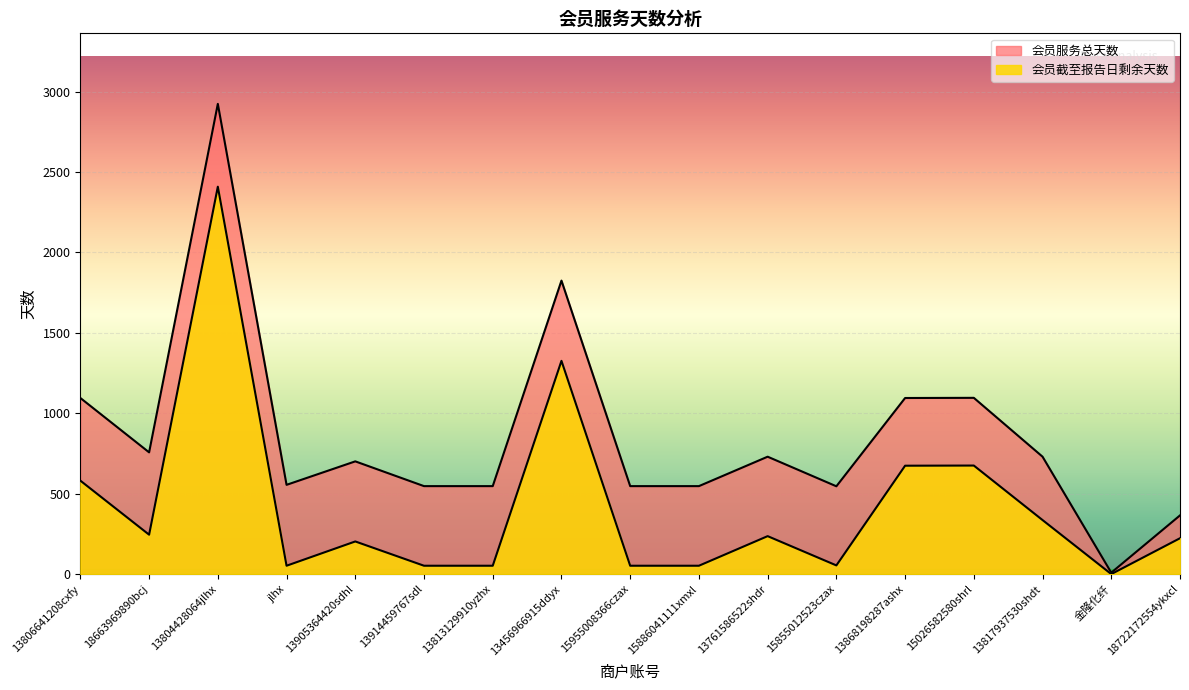

Reading right to left, what are all the values shown in this chart?

会员截至报告日剩余天数: 223	0	336	675	674	54	236	52	52	1326	52	52	203	52	2409	245	581
会员服务总天数: 365	9	730	1096	1095	546	730	547	547	1825	547	547	701	555	2924	757	1095